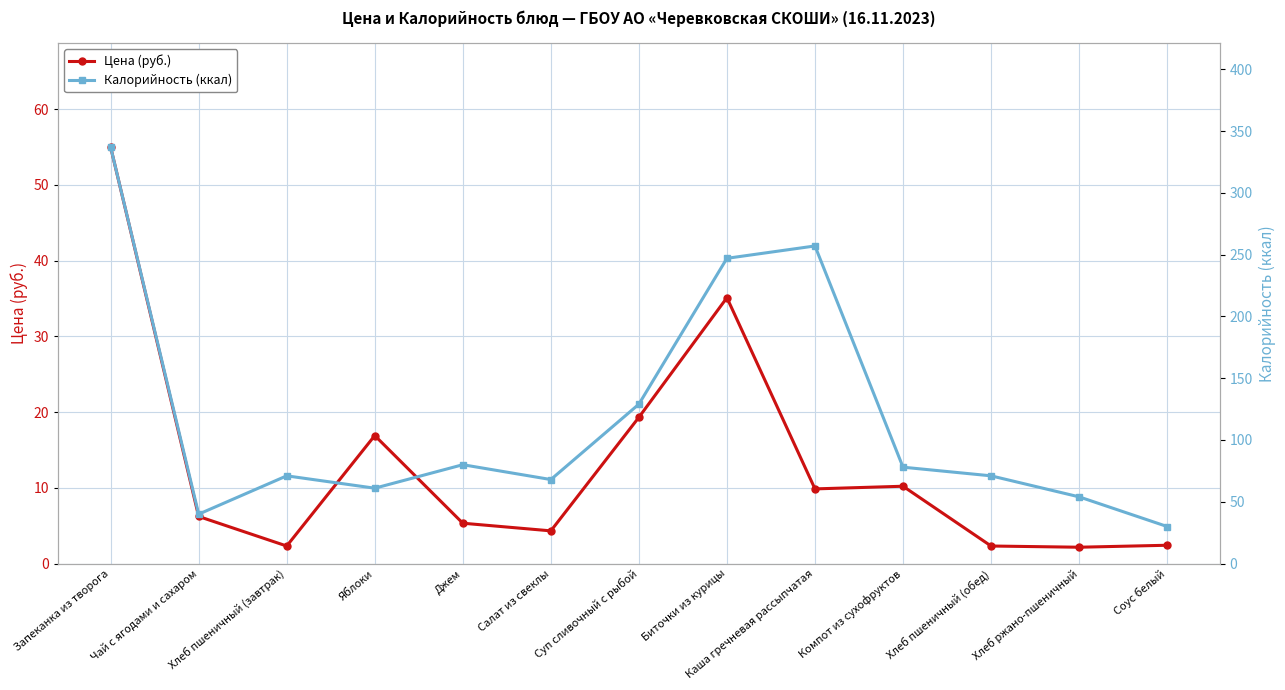

Which series has the widest spread of values?

Калорийность (ккал)